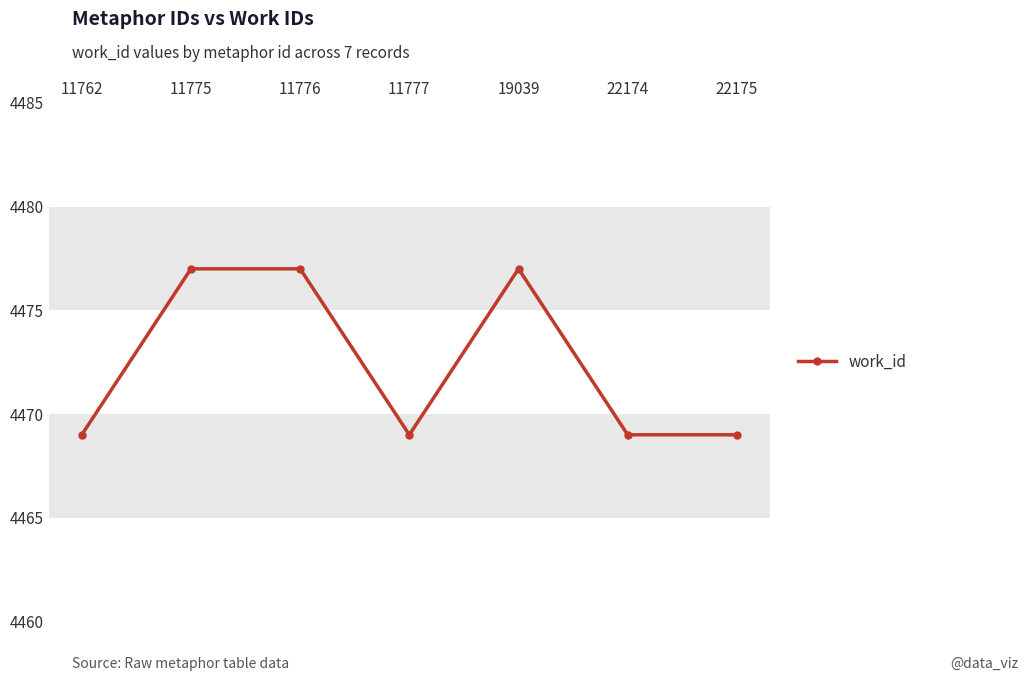

Reading right to left, extract all data points from this chart.

4469	4469	4477	4469	4477	4477	4469